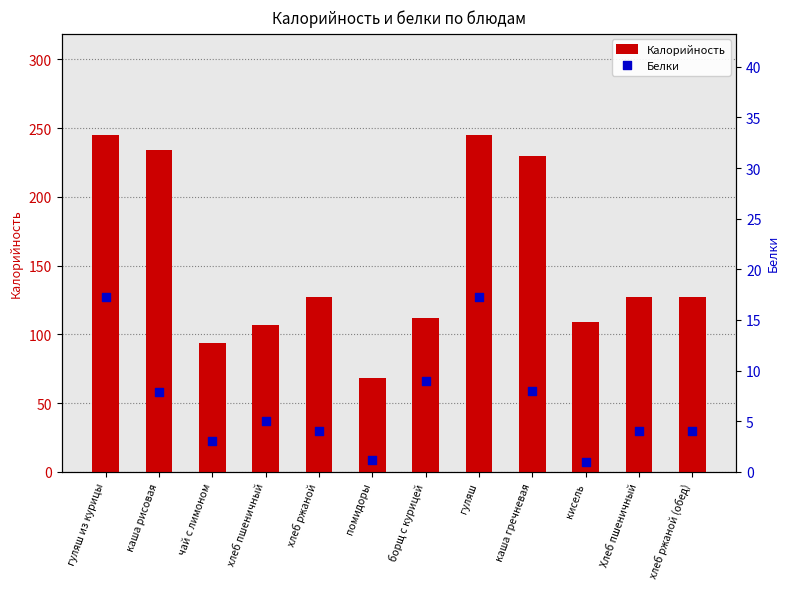

Which series has the largest total across all categories?

Калорийность